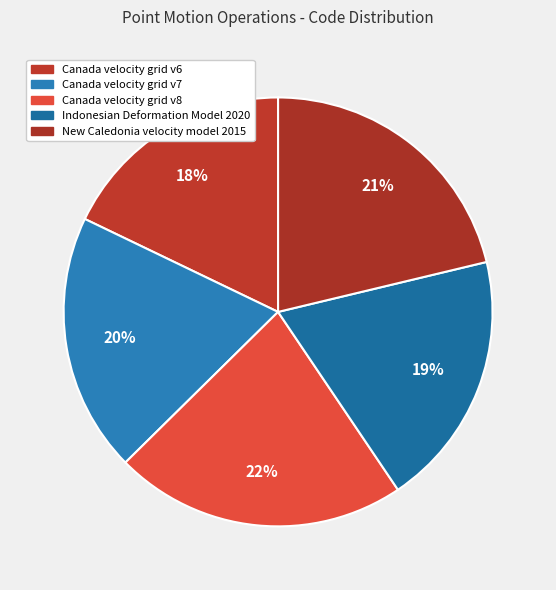

Rank the categories by value from highest to lowest.

Canada velocity grid v8, New Caledonia velocity model 2015, Canada velocity grid v7, Indonesian Deformation Model 2020, Canada velocity grid v6